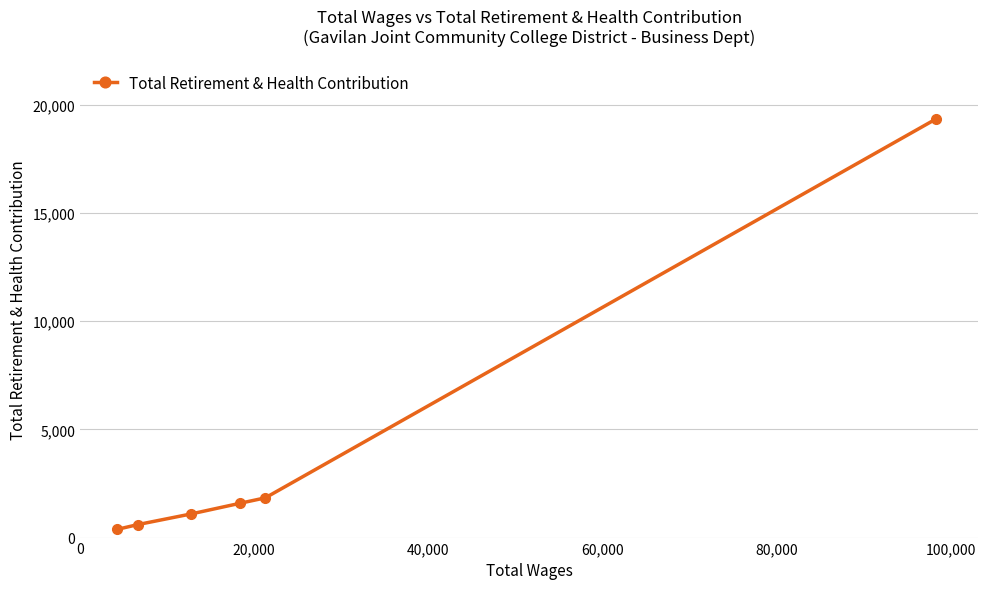

What is the maximum value shown in the chart?

19328.4